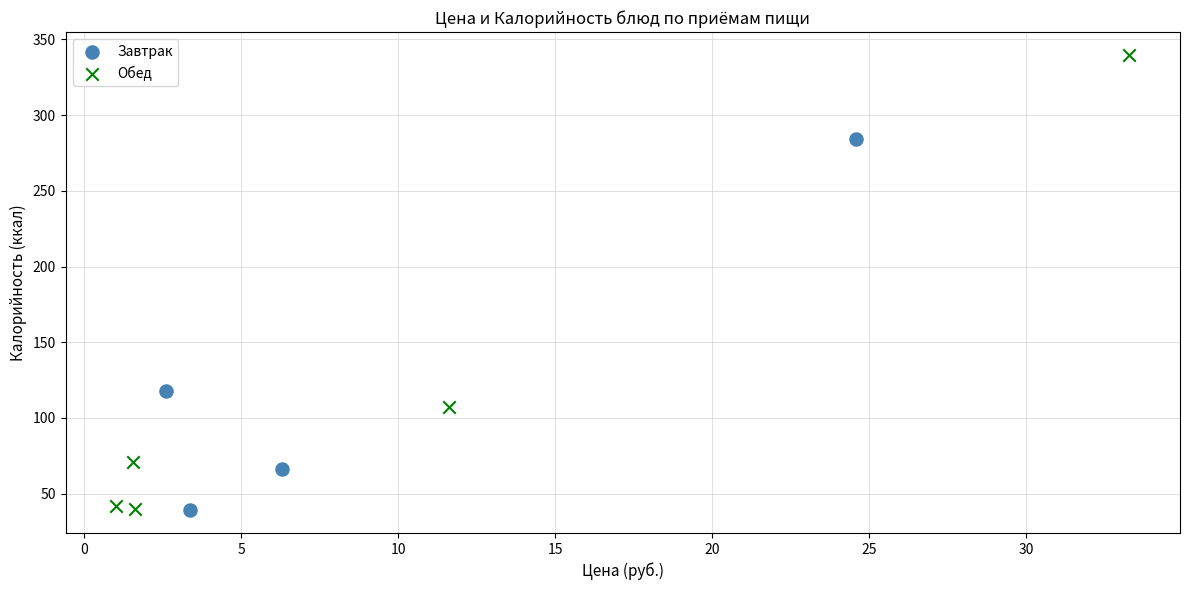

Which series has the widest spread of Y values?

Обед